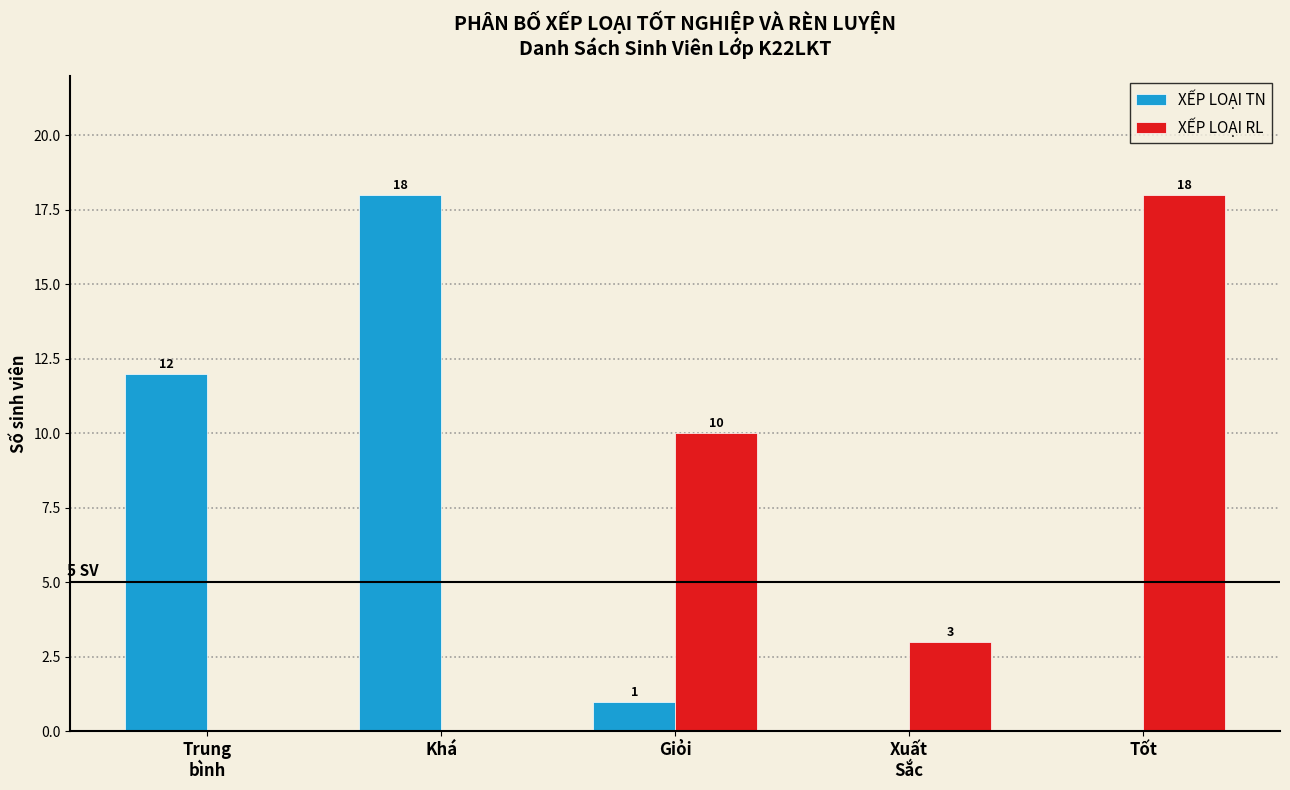

How many XẾP LOẠI RL values are between 0 and 10?

4